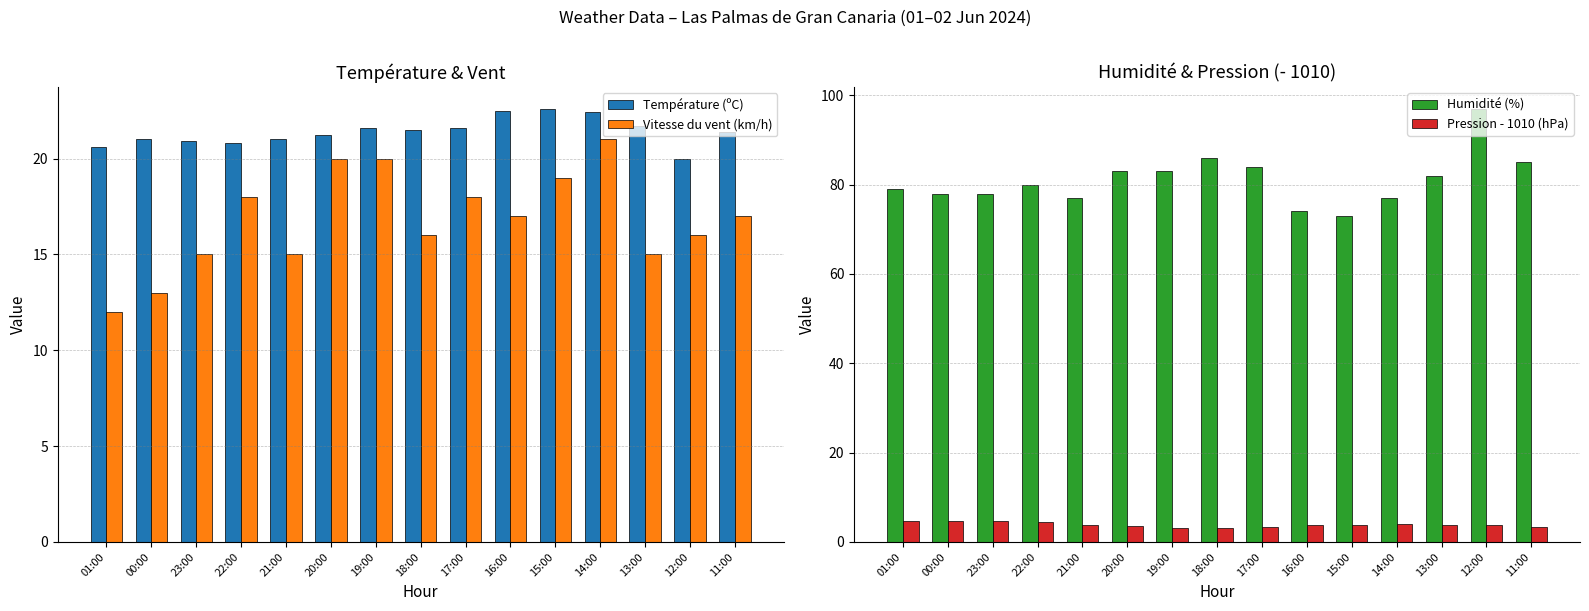

What is the spread (max minus min) of values at 12:00?

93.2